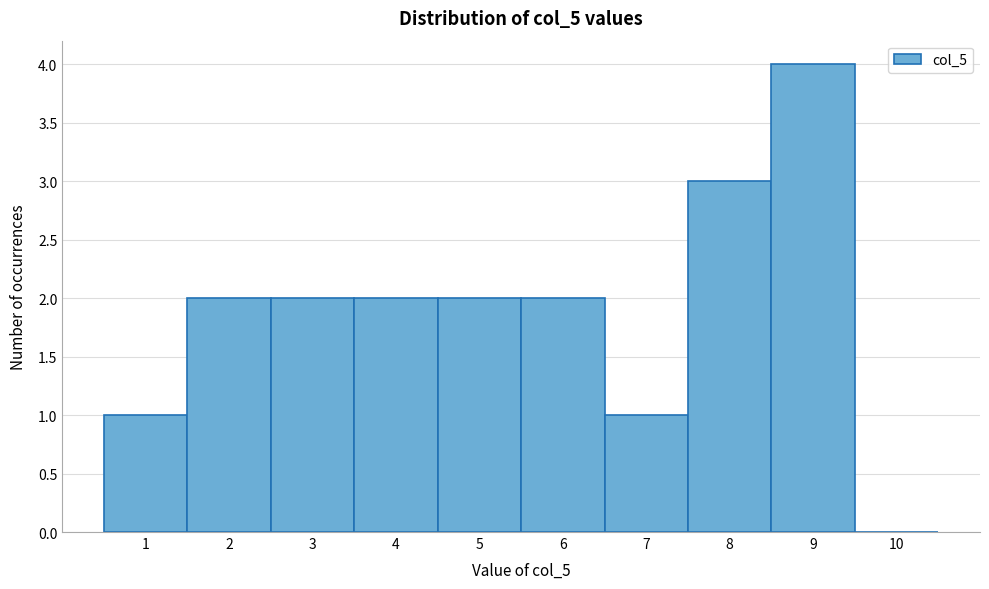

Which range on the x-axis has the tallest bar?

8.5 to 9.5